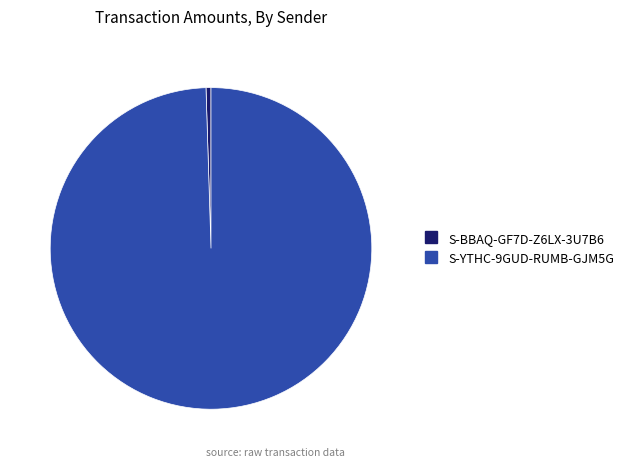

Is there a majority slice in this chart?

Yes